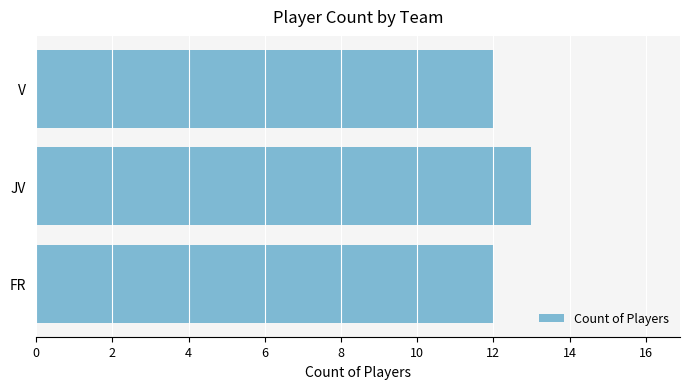

How many data points does each series have?

3